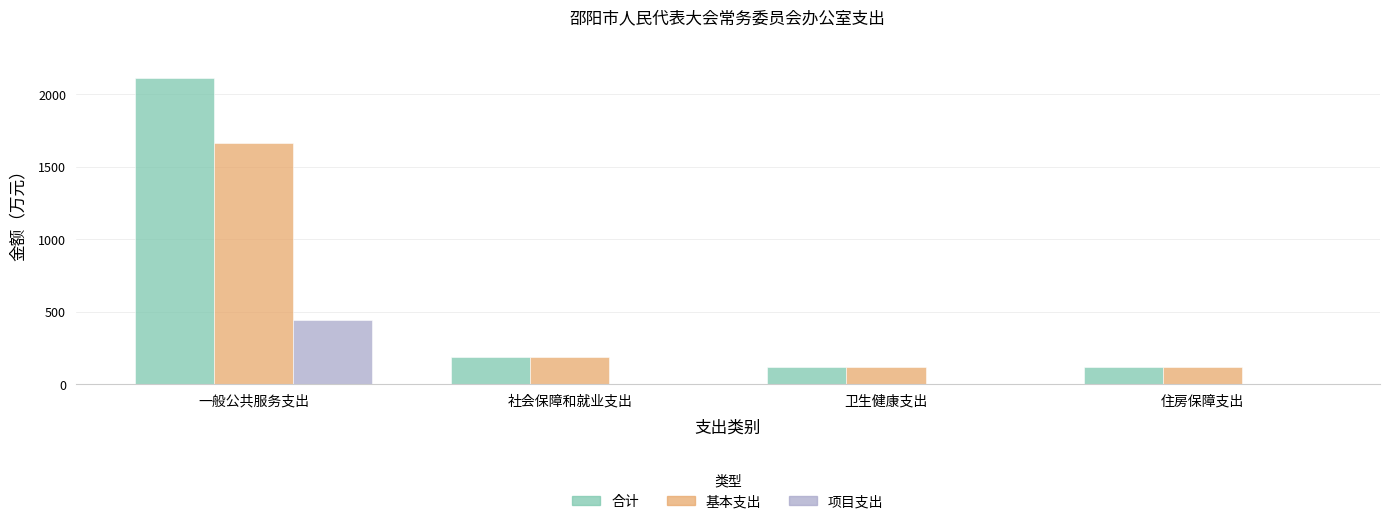

The value of 合计 at 卫生健康支出 is 120.7. True or false?

True